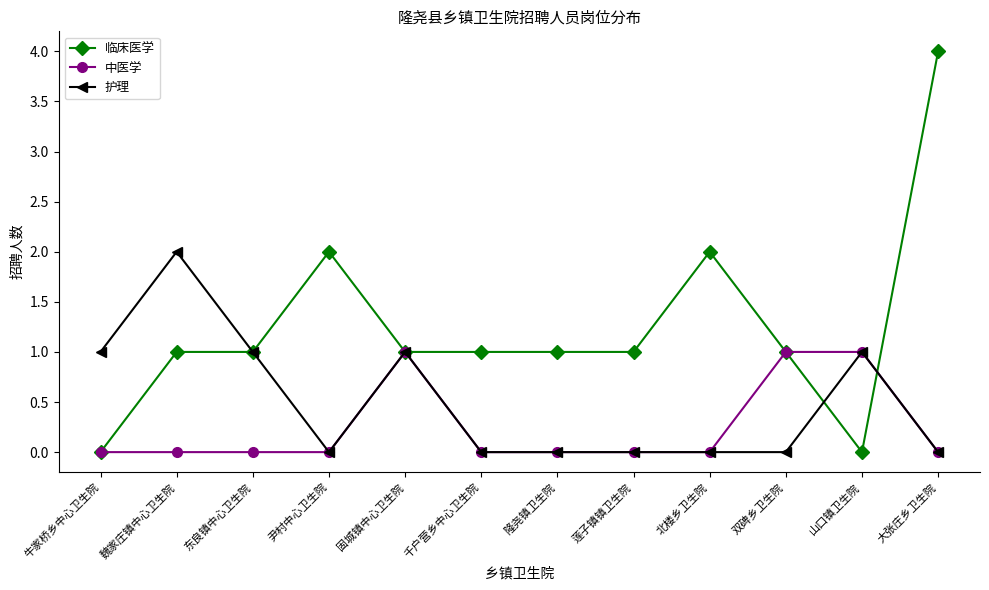

Which label corresponds to the largest value in the chart?

大张庄乡卫生院